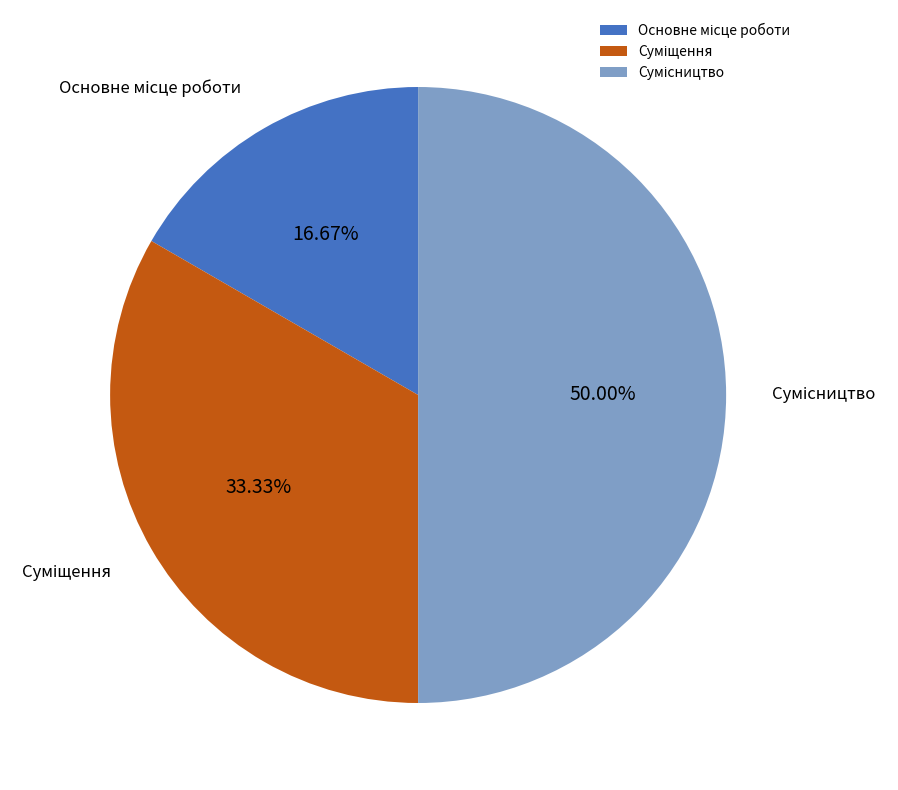

To the nearest percent, what is the combined percentage of Сумісництво and Основне місце роботи?

67%